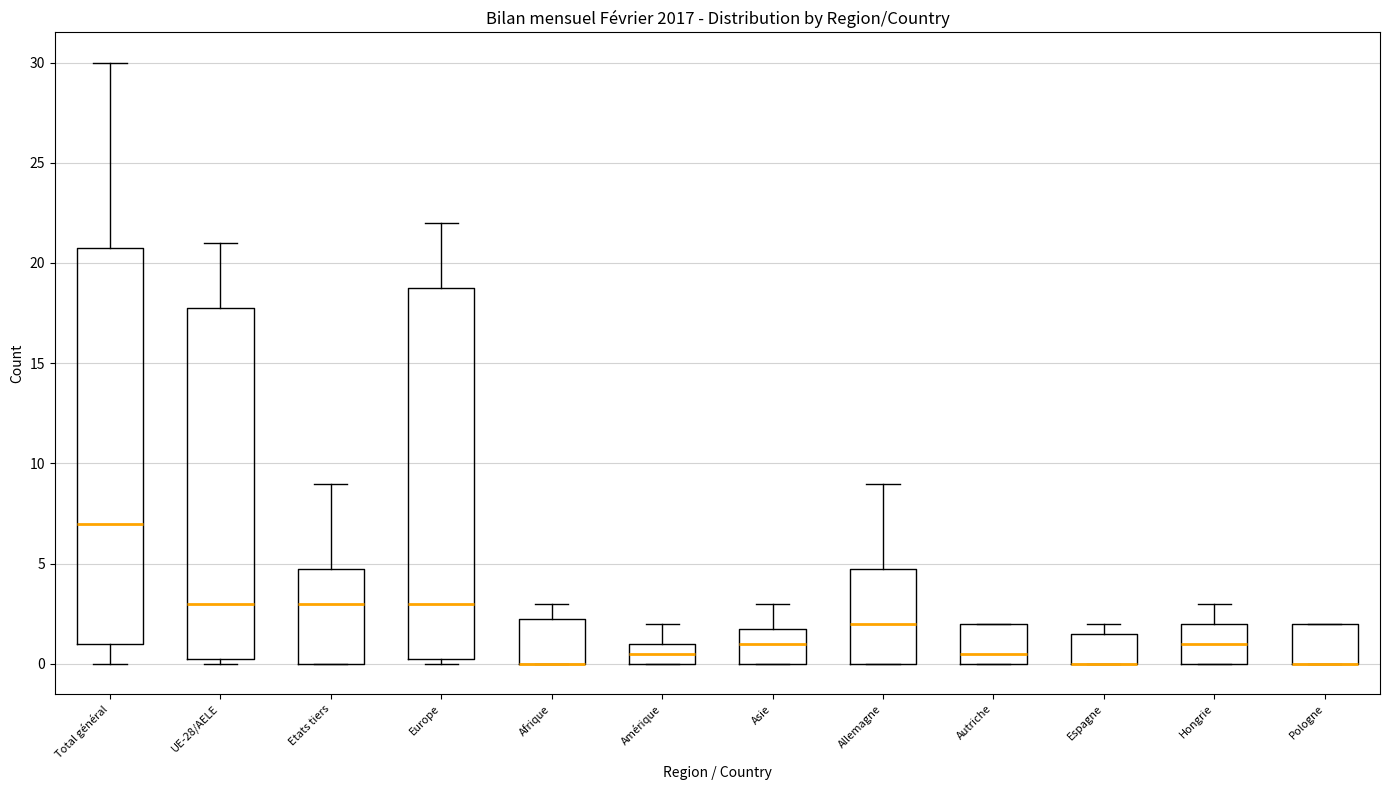

Reading left to right, transcribe this box plot: for each box, give where its median line is, the range the box spans, and where its two whiskers end, as read against the y-axis. The values are not printed on the chart, so give them approximately, as read against the axis.

Total général: median 7.0, box 1.0 to 21.0, whiskers 0.0 to 30.0
UE-28/AELE: median 3.0, box 0.5 to 18.0, whiskers 0.0 to 21.0
Etats tiers: median 3.0, box 0.0 to 5.0, whiskers 0.0 to 9.0
Europe: median 3.0, box 0.5 to 19.0, whiskers 0.0 to 22.0
Afrique: median 0.0 (drawn on the box's lower edge), box 0.0 to 2.5, whiskers 0.0 to 3.0
Amérique: median 0.5, box 0.0 to 1.0, whiskers 0.0 to 2.0
Asie: median 1.0, box 0.0 to 2.0, whiskers 0.0 to 3.0
Allemagne: median 2.0, box 0.0 to 5.0, whiskers 0.0 to 9.0
Autriche: median 0.5, box 0.0 to 2.0, whiskers 0.0 to 2.0
Espagne: median 0.0 (drawn on the box's lower edge), box 0.0 to 1.5, whiskers 0.0 to 2.0
Hongrie: median 1.0, box 0.0 to 2.0, whiskers 0.0 to 3.0
Pologne: median 0.0 (drawn on the box's lower edge), box 0.0 to 2.0, whiskers 0.0 to 2.0